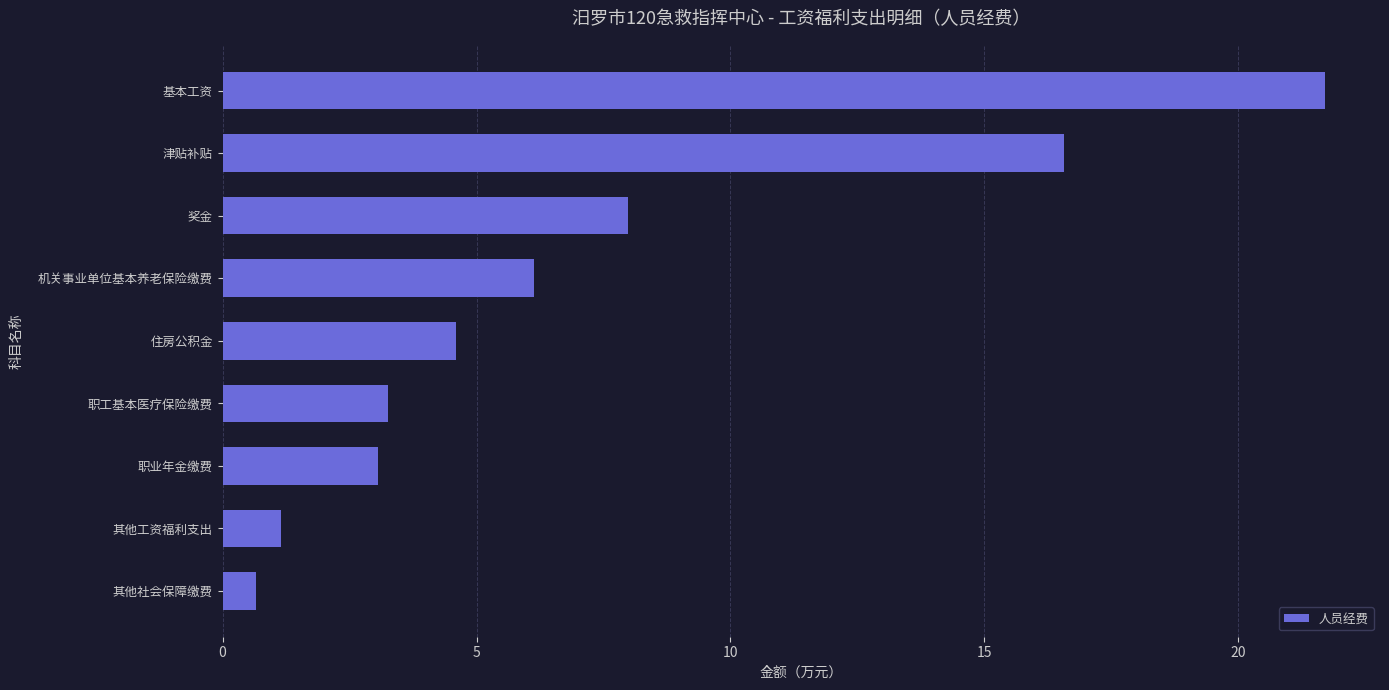

Are the bars horizontal?

Yes